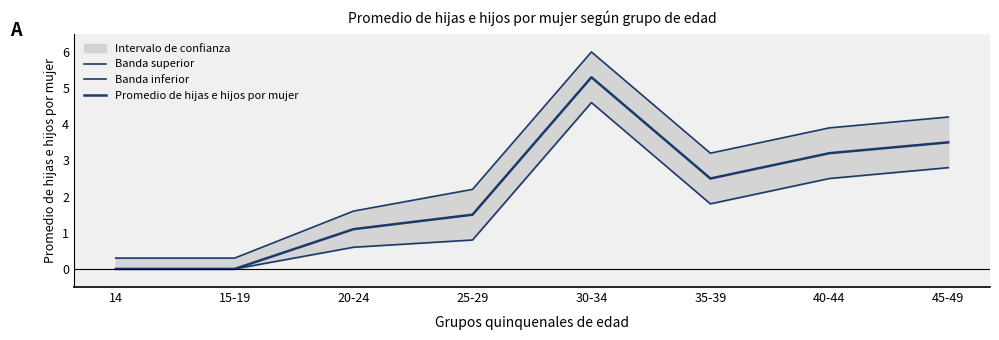

Which series has the largest range (max minus min)?

Banda superior